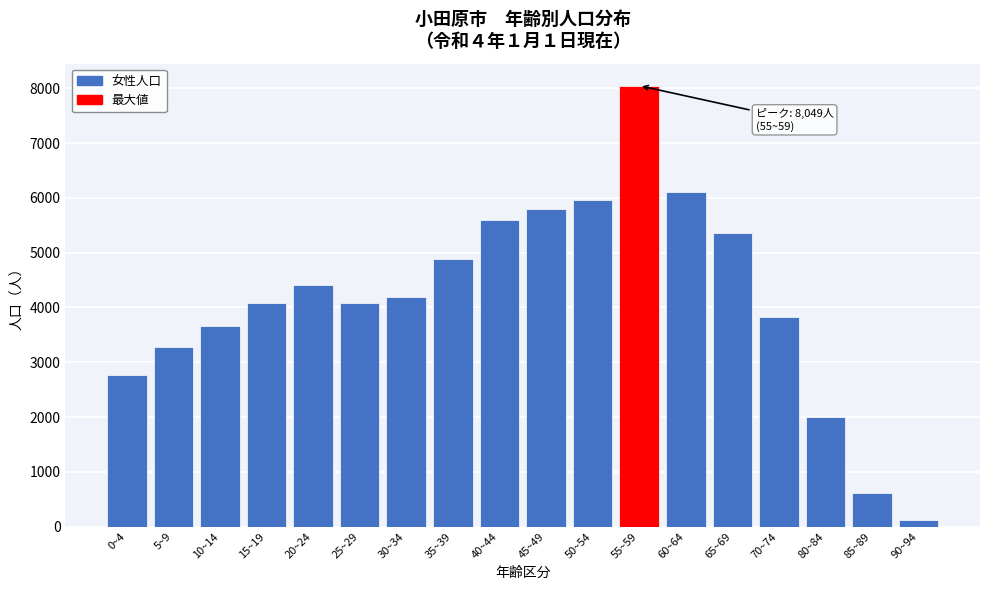

Is it true that the value at 85~89 is 313?

False